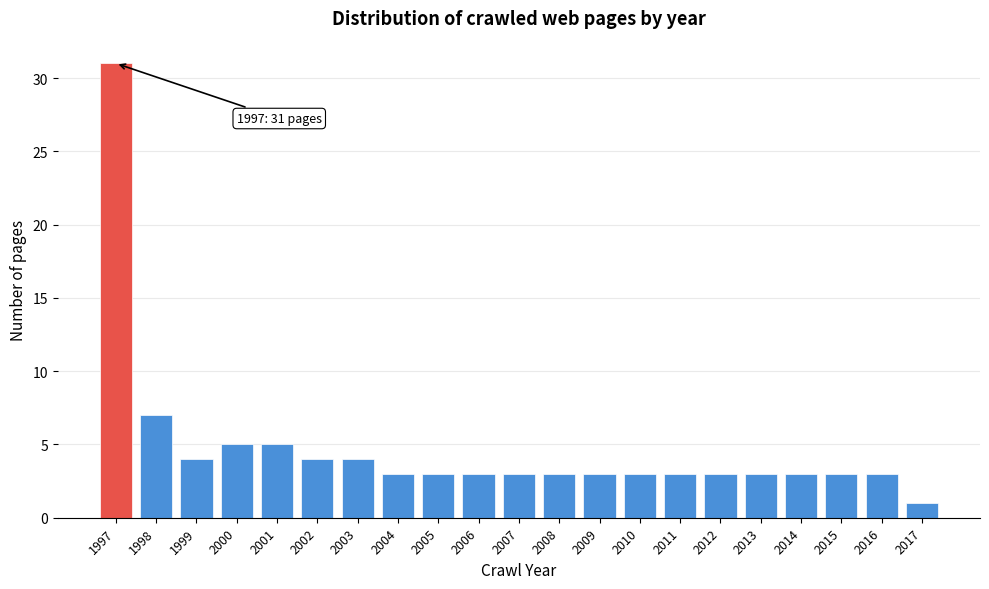

Reading left to right, extract all data points from this chart.

31	7	4	5	5	4	4	3	3	3	3	3	3	3	3	3	3	3	3	3	1